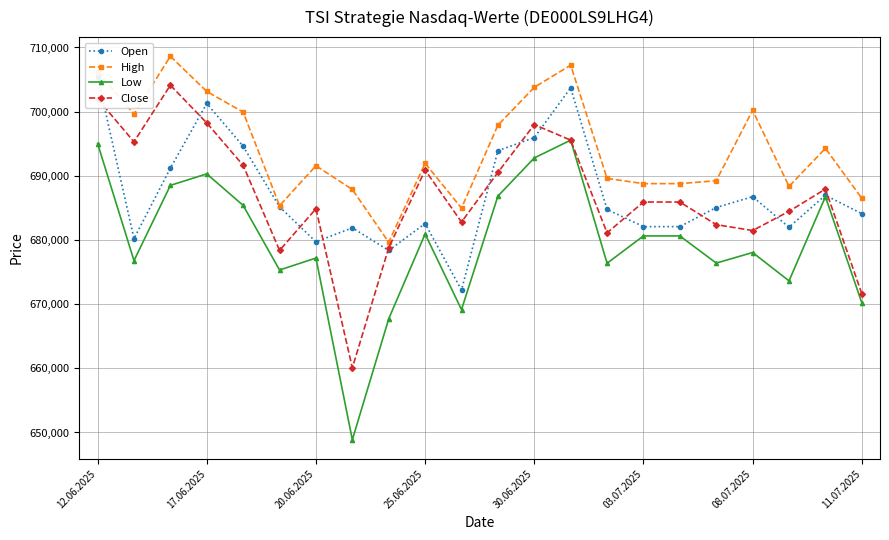

Which series has the largest range (max minus min)?

Low